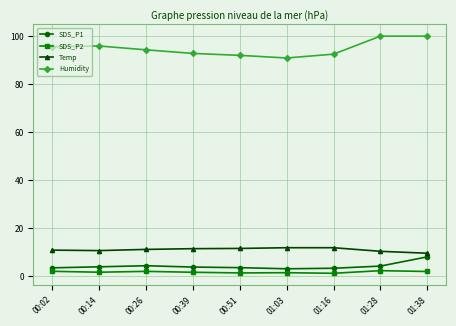

Rank the series at 00:39 from highest to lowest value.

Humidity, Temp, SDS_P1, SDS_P2